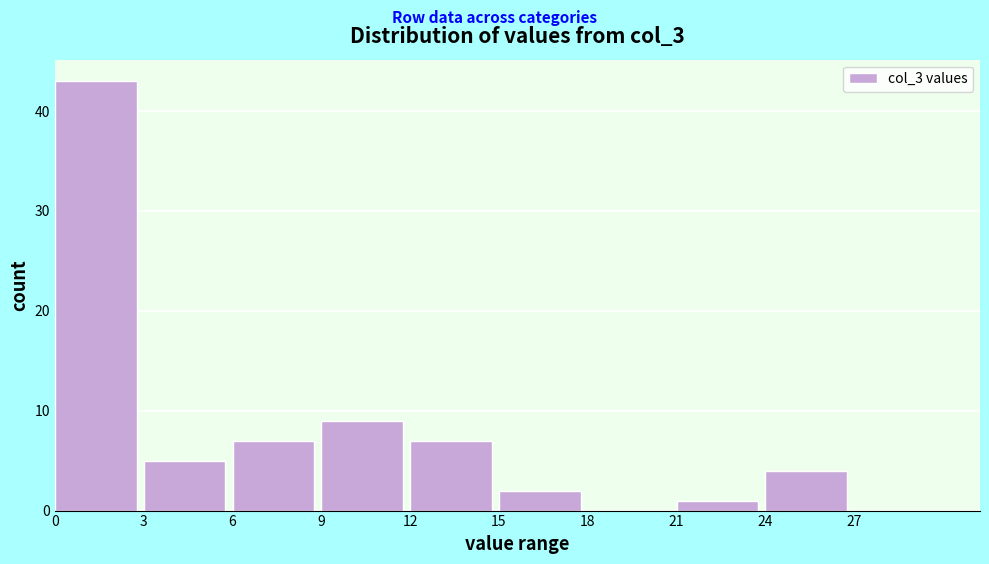

Reading left to right, list every bar in this chart as the range it spans on the x-axis followed by its height. The values are not printed on the chart, so give them approximately, as read against the axis.

0 to 3: 43
3 to 6: 5
6 to 9: 7
9 to 12: 9
12 to 15: 7
15 to 18: 2
18 to 21: 0
21 to 24: 1
24 to 27: 4
27 to 30: 0